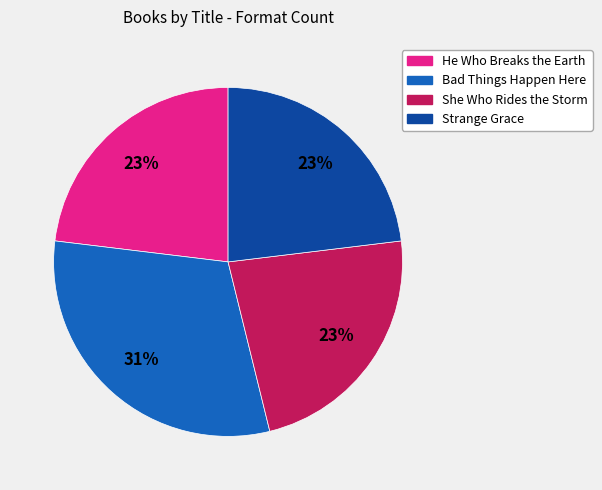

True or false: Bad Things Happen Here accounts for 31% of the total.

True